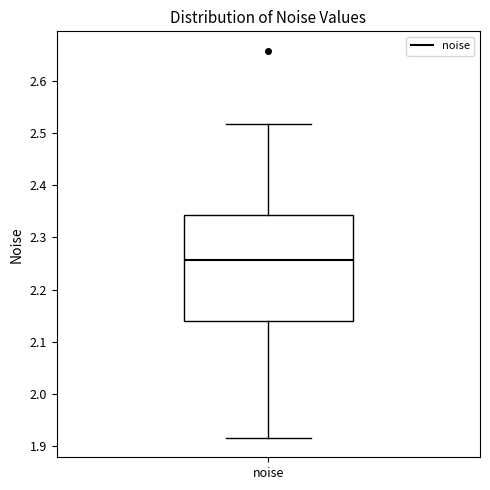

Read this box plot against the y-axis: the position of the median line, the range covered by the box, and the ends of both whiskers. The values are not printed on the chart, so give them approximately, as read against the axis.

median 2.26, box 2.14 to 2.34, whiskers 1.92 to 2.52